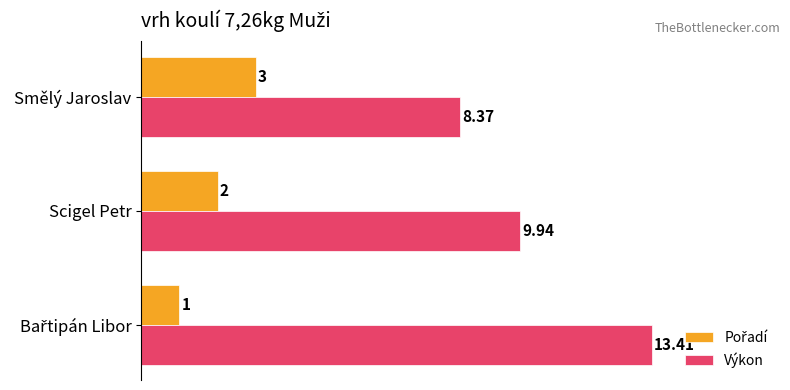

Where is Výkon nearest to the value 10?

Scigel Petr